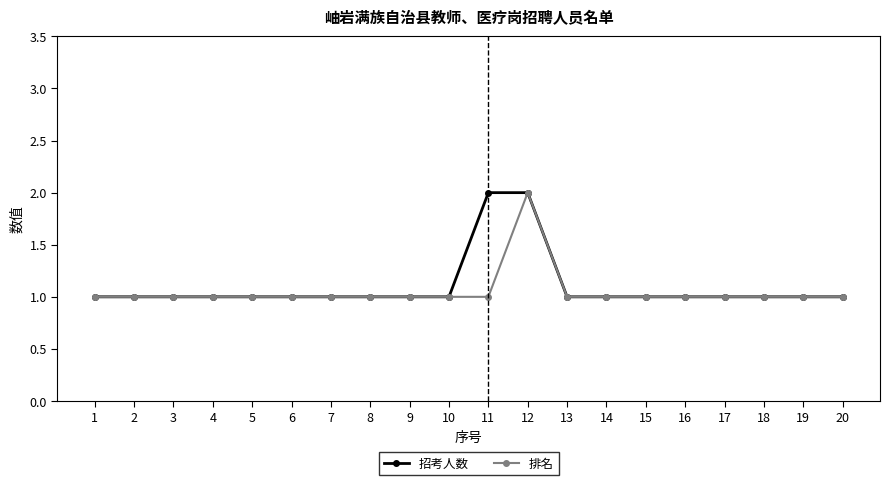

The 排名 series shows 1 at 7. True or false?

True